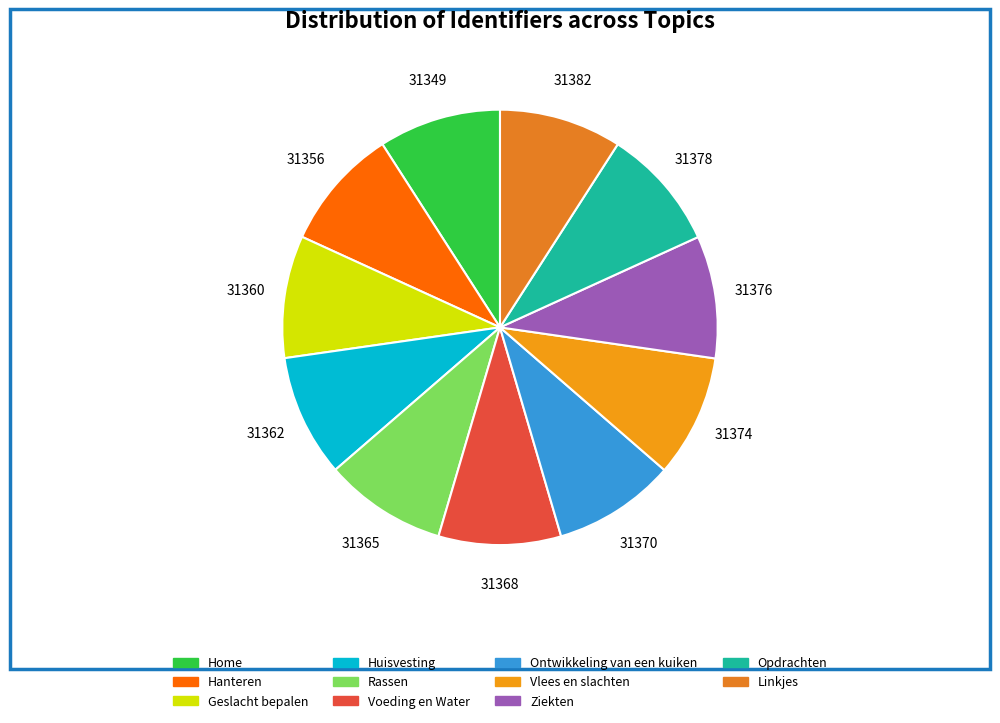

How many slices are in this pie chart?

11